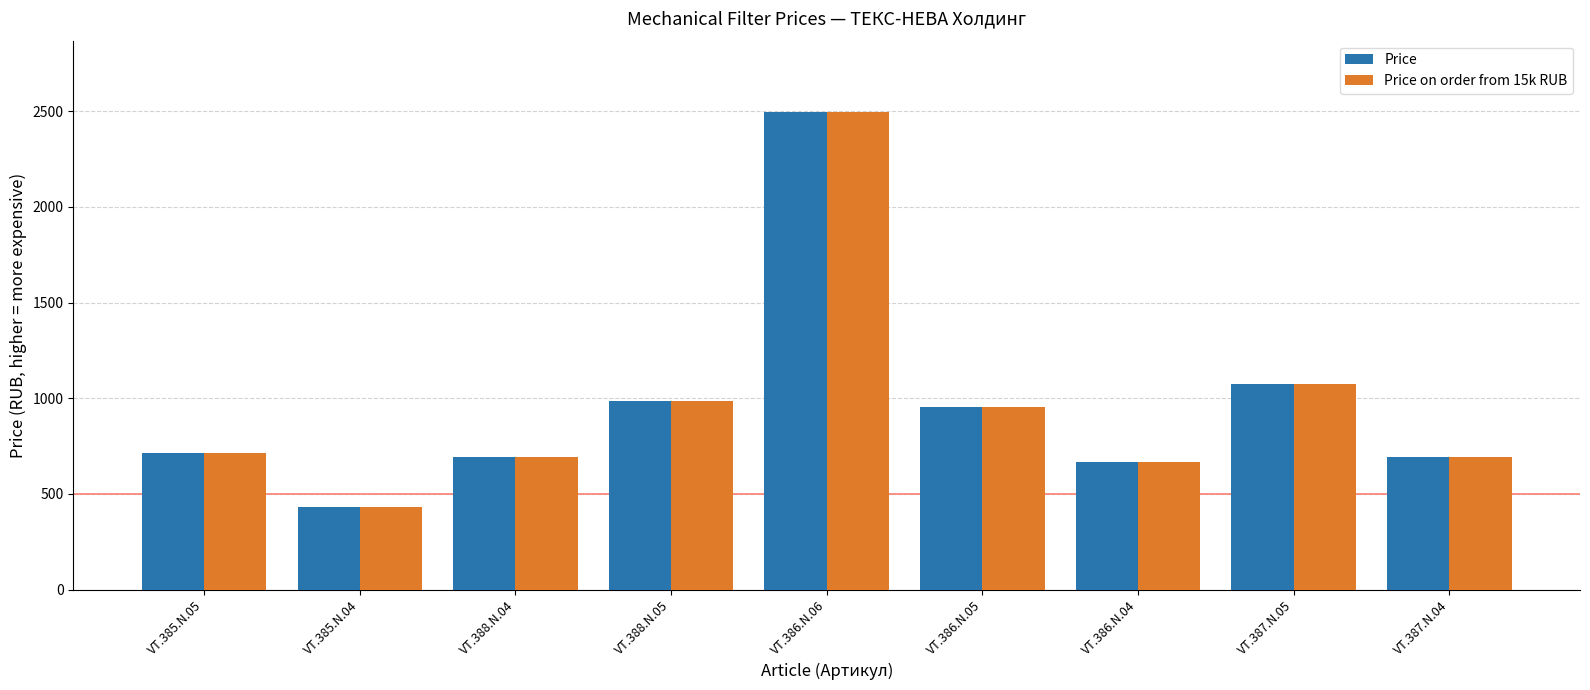

At how many categories does at least one series exceed 844?

4